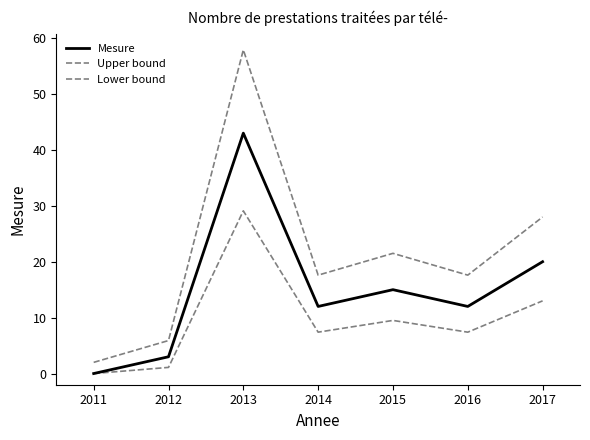

What is the sum of all Mesure values?

105.0